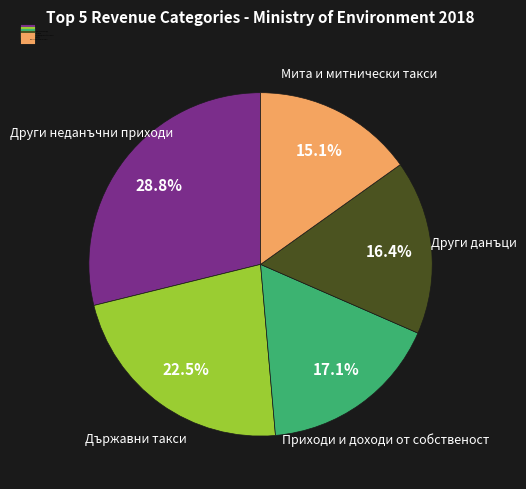

Does any single category account for the majority?

No